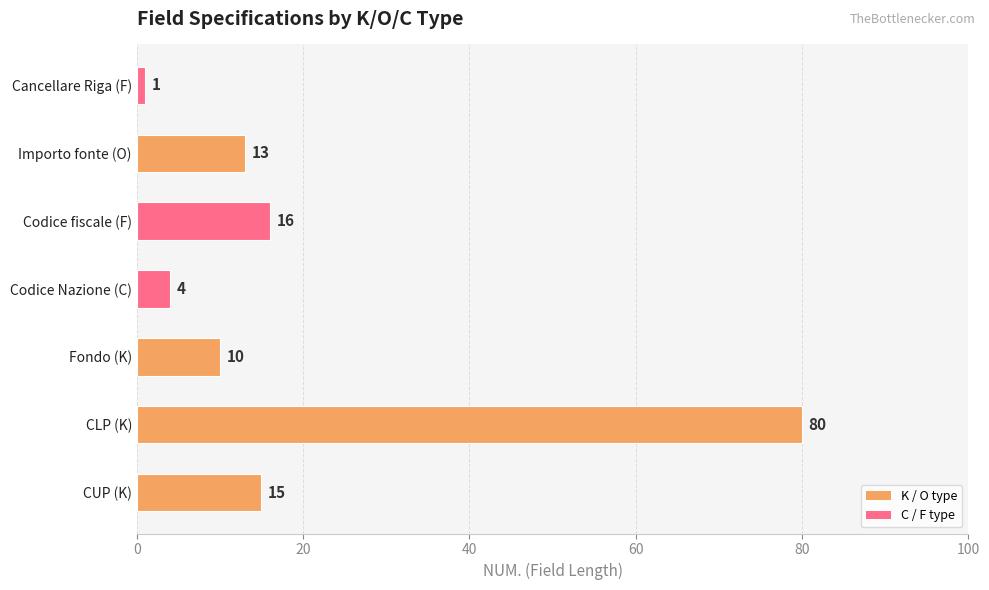

List the labels in order of value, largest first.

CLP (K), Codice fiscale (F), CUP (K), Importo fonte (O), Fondo (K), Codice Nazione (C), Cancellare Riga (F)